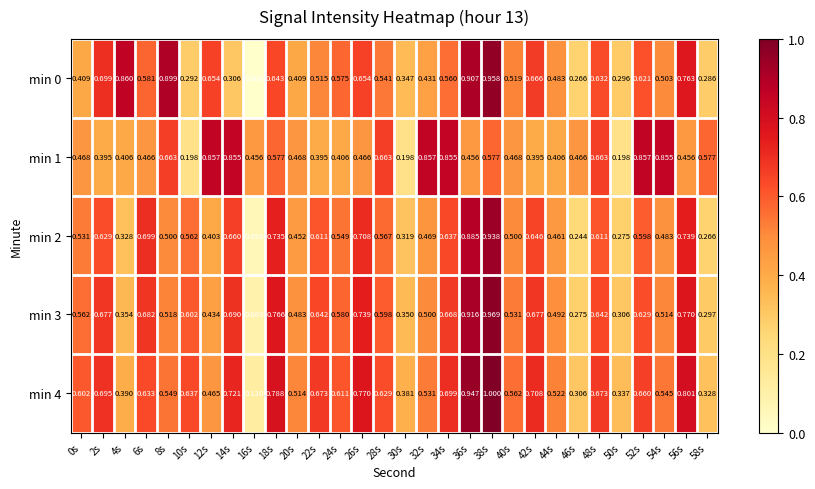

Is the value of min 1 at 6s greater than the value of min 4 at 58s?

Yes